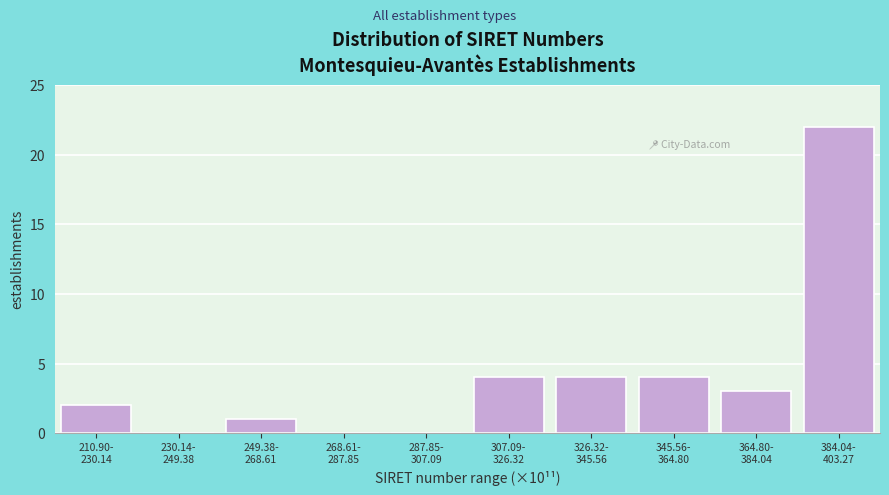

What is the sum of all values?

40